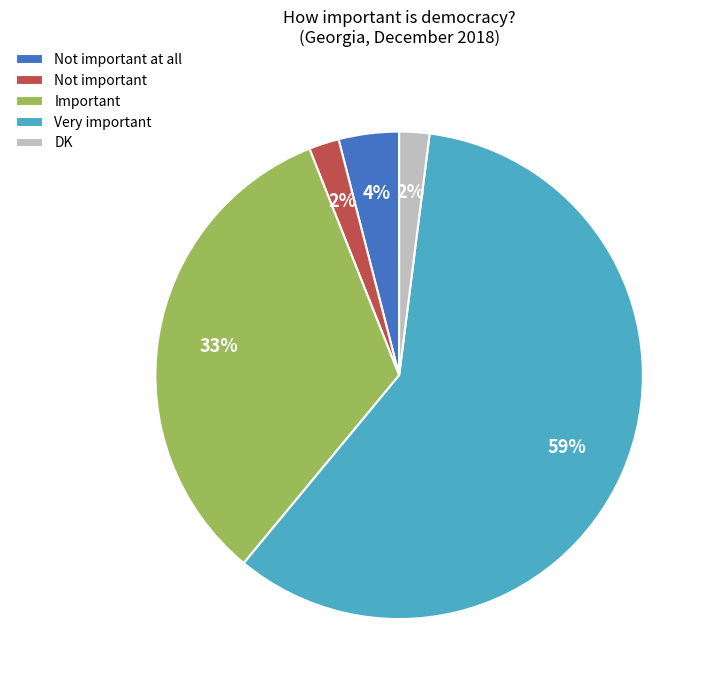

Combined, do DK and Not important account for over 50%?

No